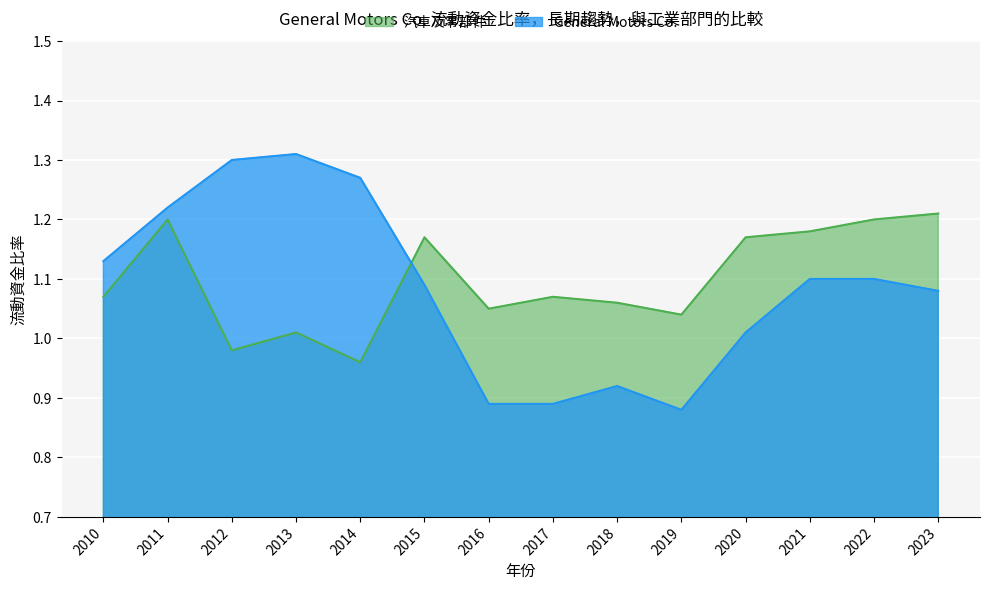

What is the difference between the maximum and second lowest values in the General Motors Co. series?

0.4